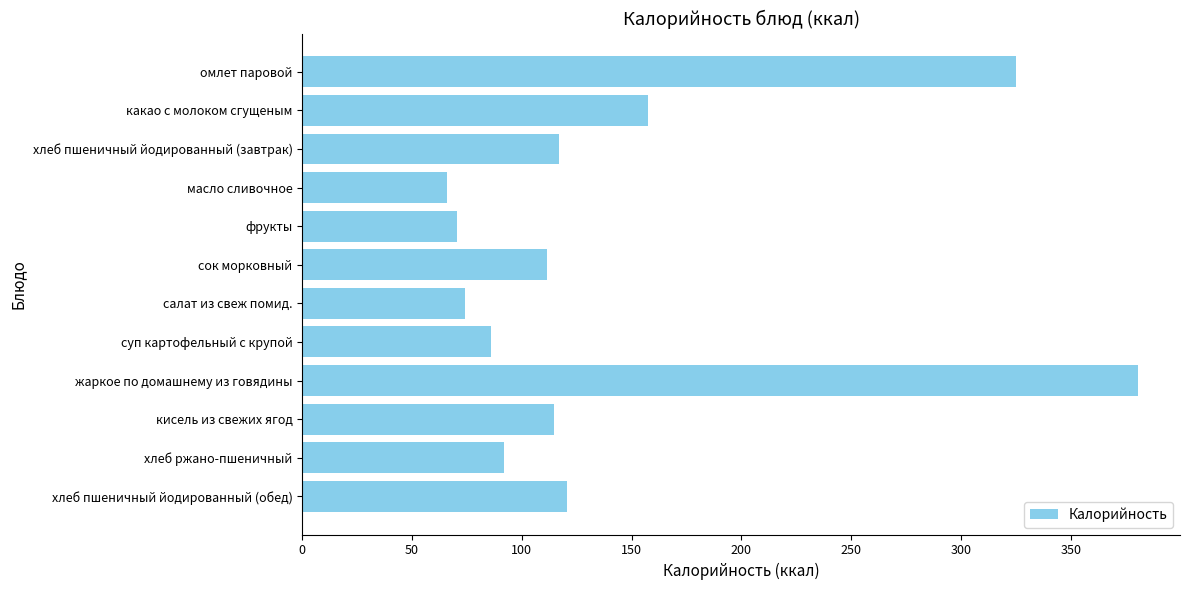

What is the smallest value displayed?

66.0